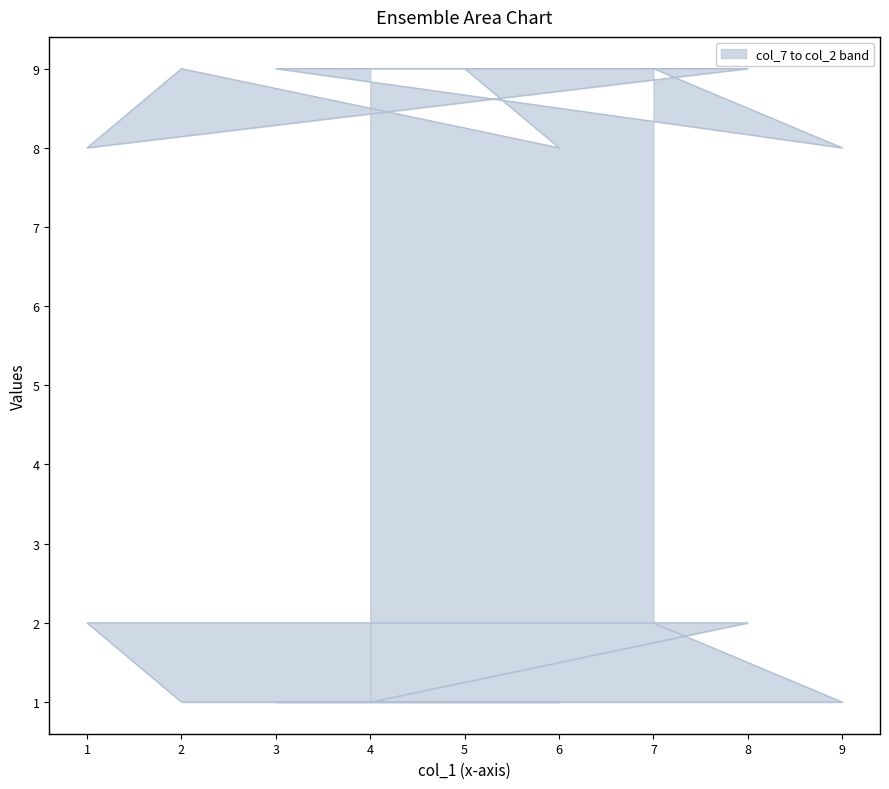

What is the sum of all col_7 values?

45